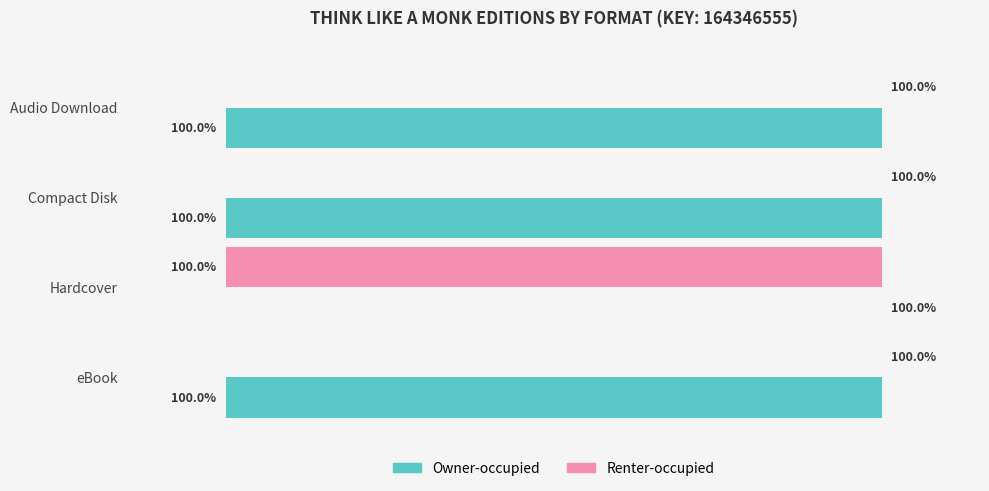

Is the value of Renter-occupied at Compact Disk greater than the value of Owner-occupied at eBook?

No